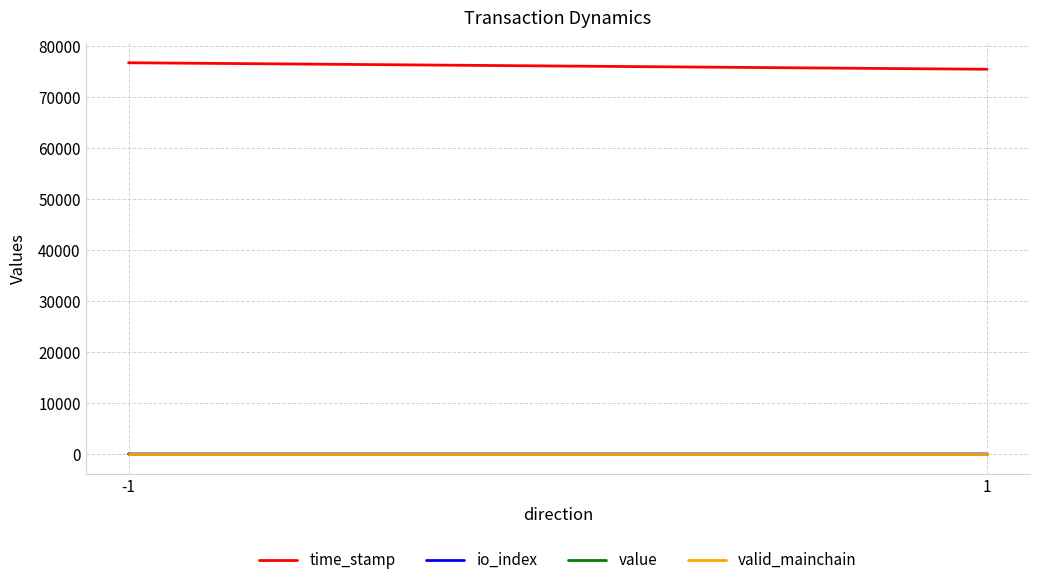

Reading left to right, list all the values displayed in this chart.

time_stamp: 76722.0	75445.0
io_index: 8.3	8.0
value: 10.5	10.5
valid_mainchain: 1.0	1.0